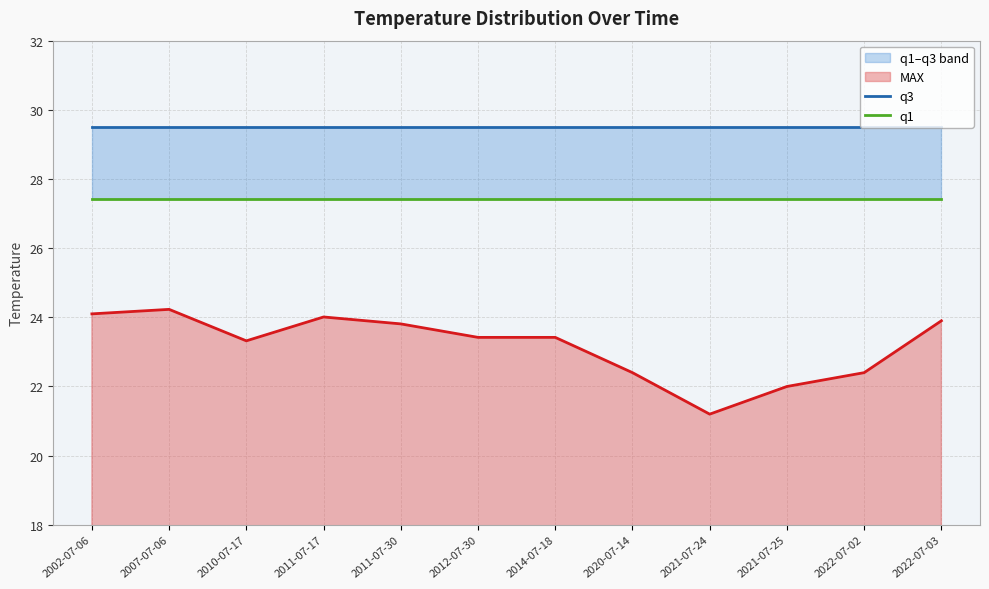

List the series in order of their overall mean, highest first.

q3, q1, MAX